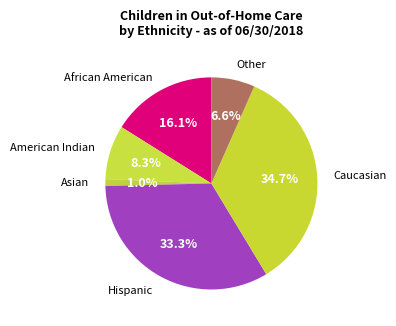

Count the number of slices in the pie.

6